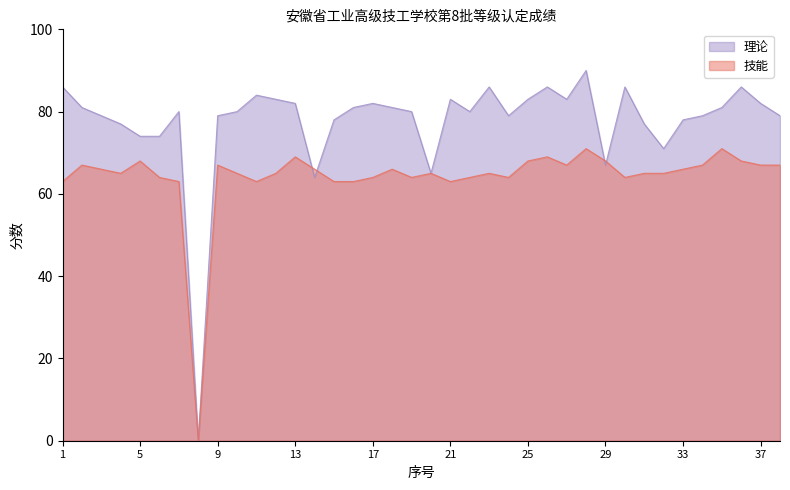

List the series in order of their peak value, lowest first.

技能, 理论